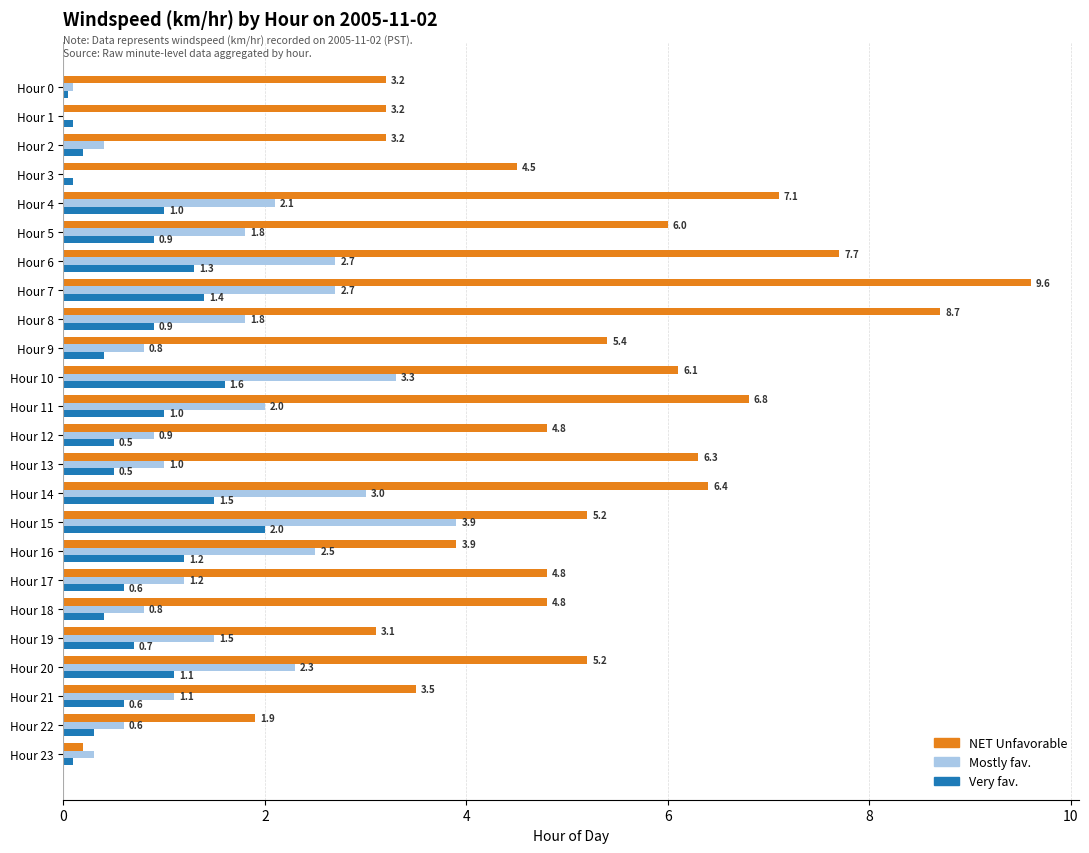

Which series has the widest spread of values?

NET Unfavorable